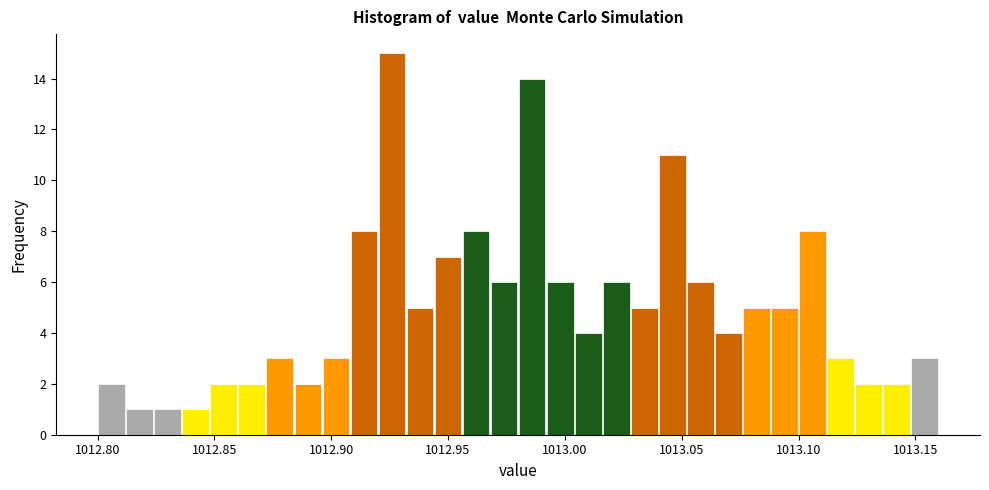

Read against the x-axis, roughly where is the centre of the tallest bar?

1012.925